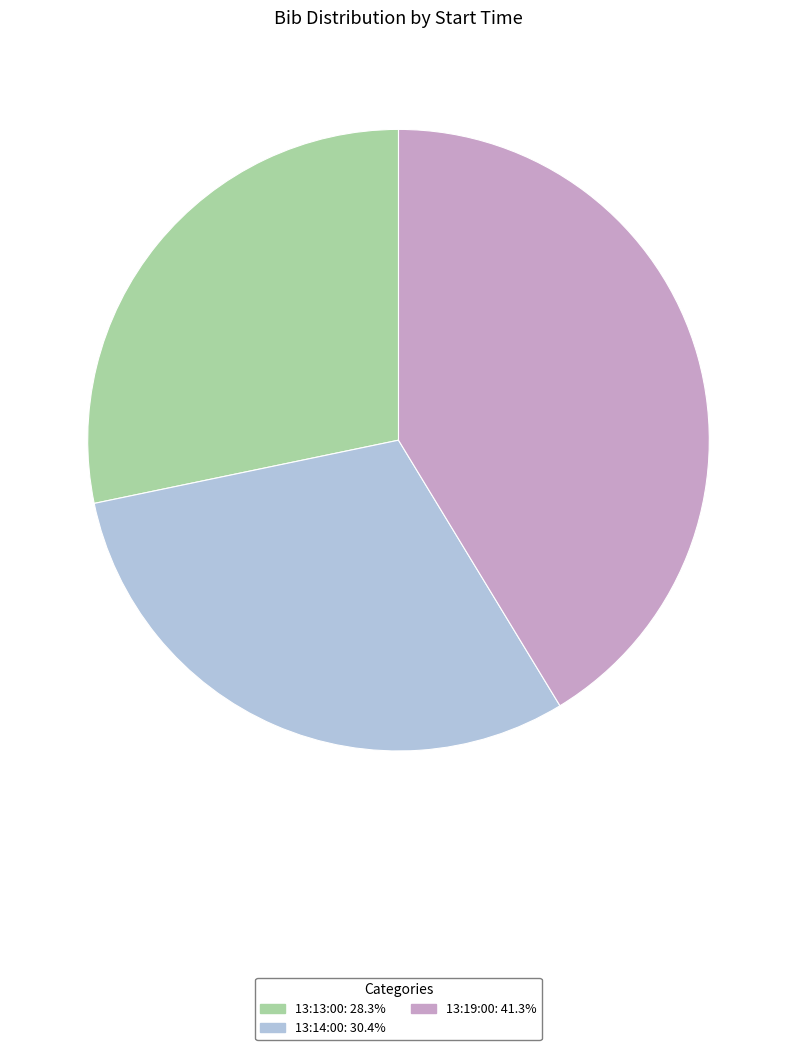

Is it true that 13:14:00 is 30% of the pie?

True